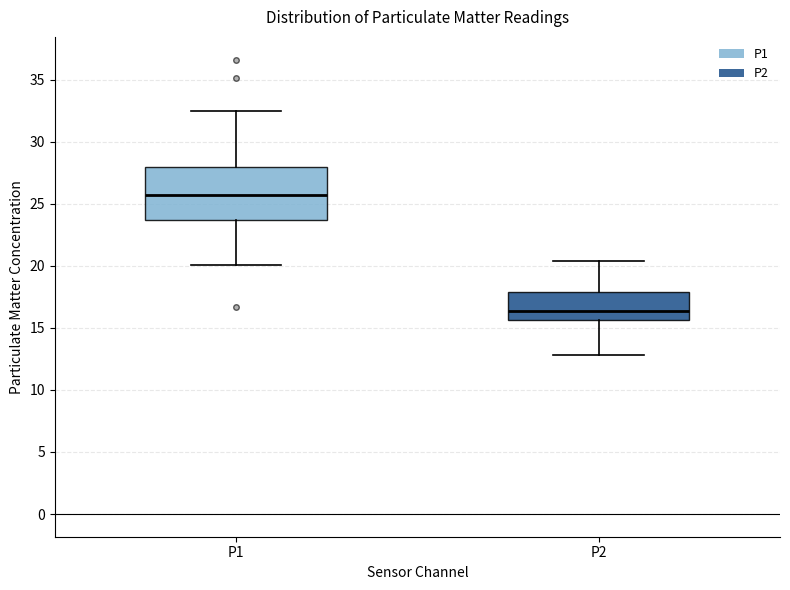

Reading left to right, read every box against the y-axis: the position of its median line, the range the box covers, and the ends of its whiskers. The values are not printed on the chart, so give them approximately, as read against the axis.

P1: median 25.5, box 23.5 to 28.0, whiskers 20.0 to 32.5
P2: median 16.5, box 15.5 to 18.0, whiskers 13.0 to 20.5